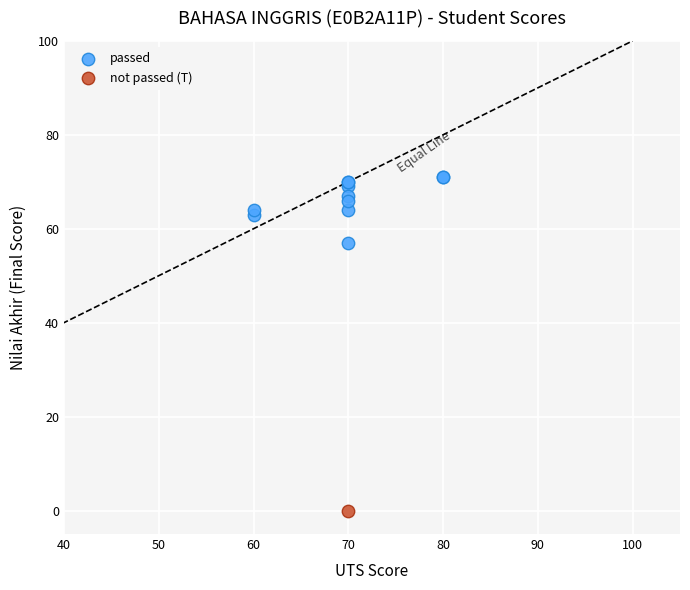

What are all the series names shown in the legend?

passed, not passed (T)